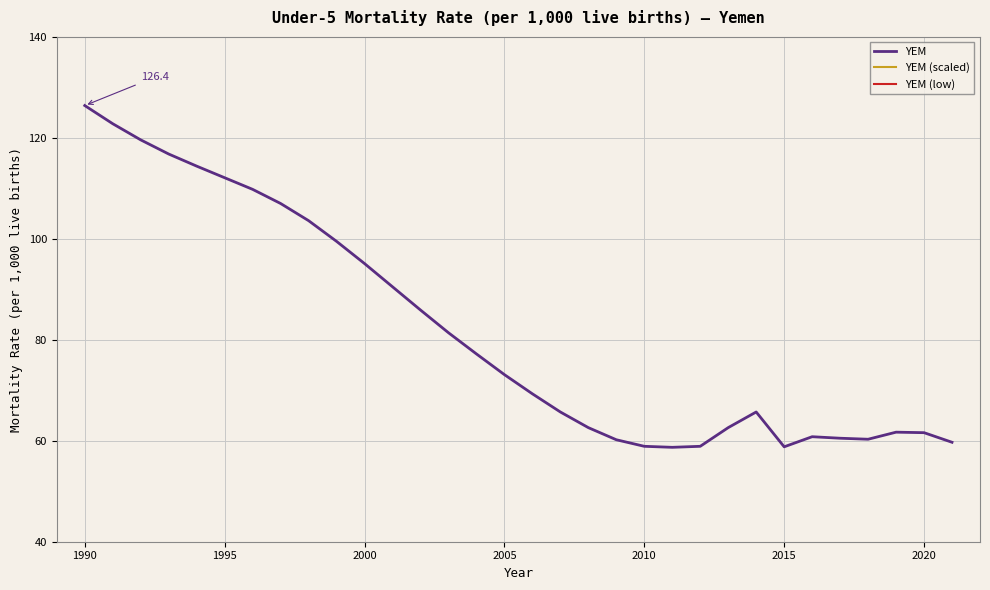

What is the difference between the maximum and minimum values?

67.7